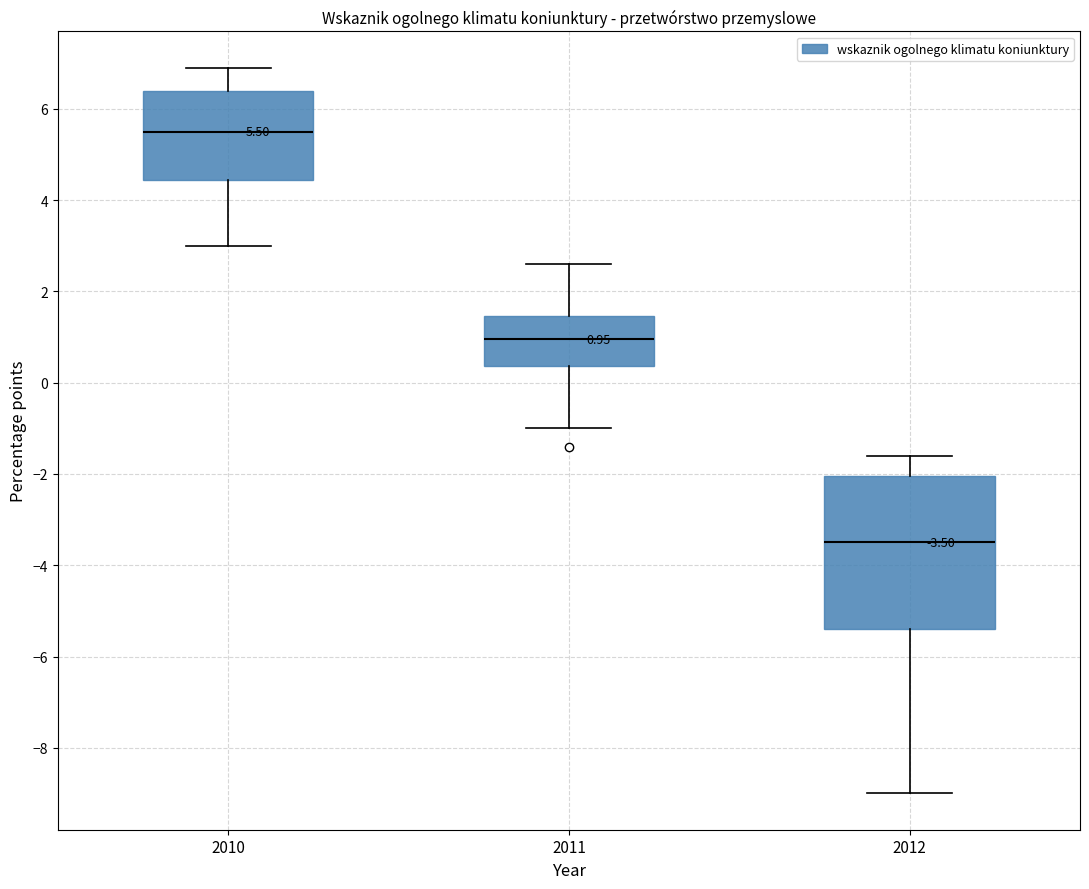

Which box's median line is the highest?

2010